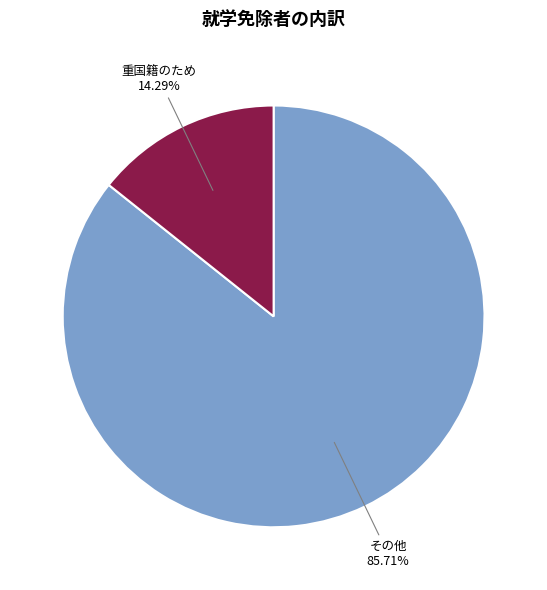

Does any single category account for the majority?

Yes